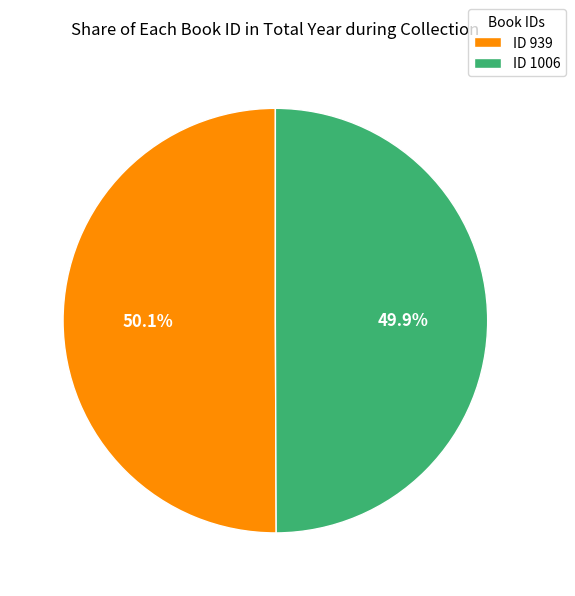

Approximately how many times larger is the value at ID 939 compared to ID 1006?

1.0